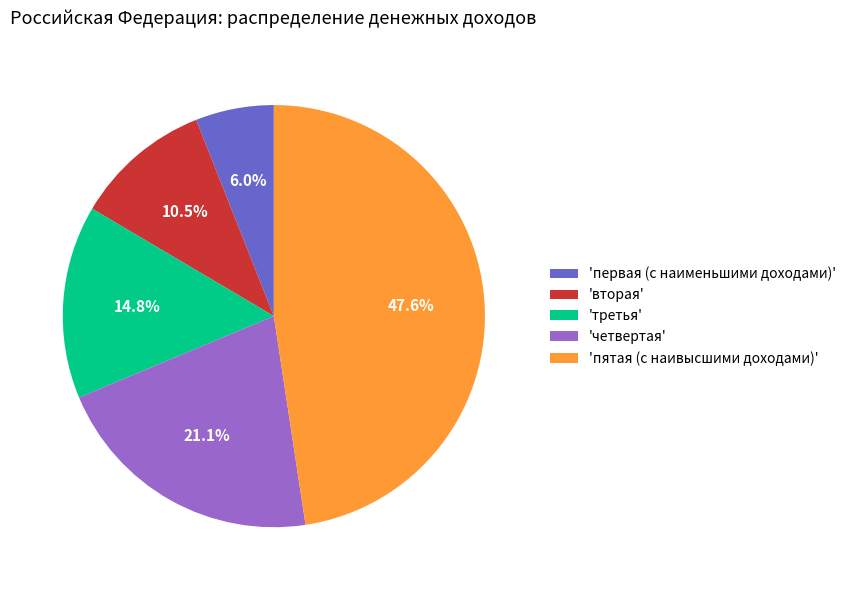

What portion of the pie excludes 'первая (с наименьшими доходами)'?

94.0%